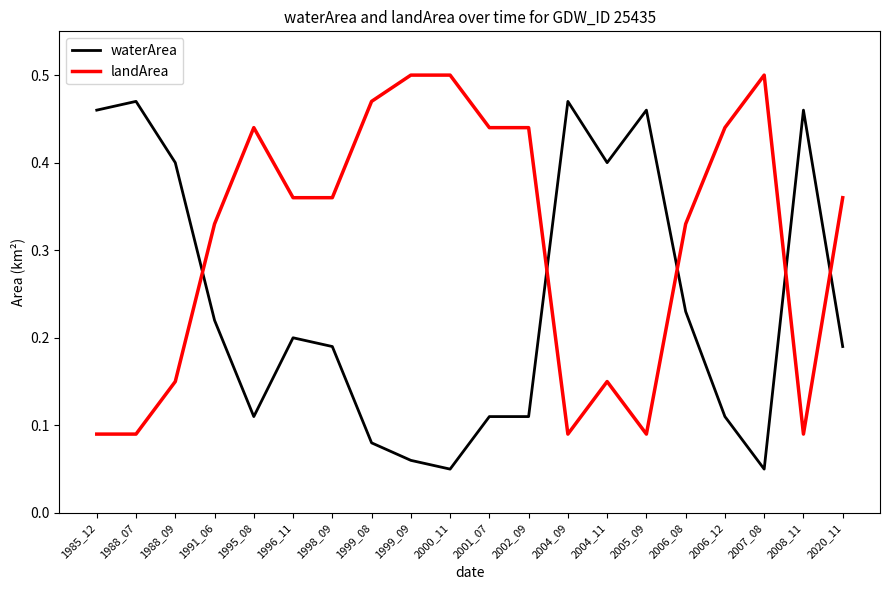

Which series has the largest total across all categories?

landArea